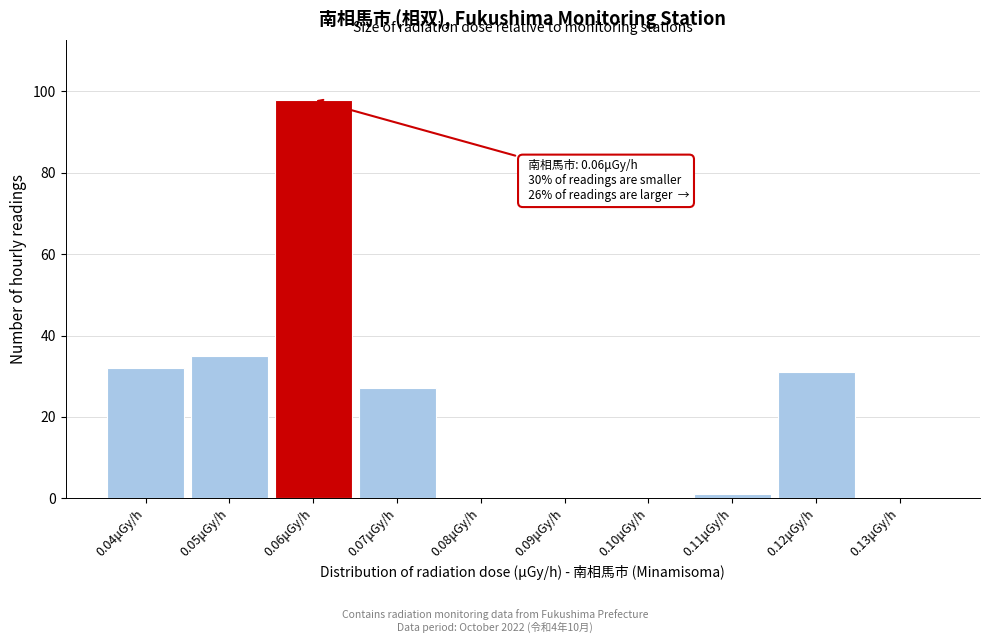

Over which range of the x-axis is the bar tallest?

0.055 to 0.065